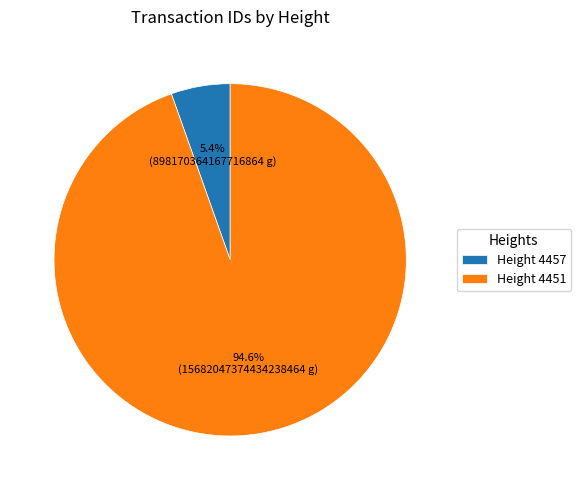

Is there a majority slice in this chart?

Yes